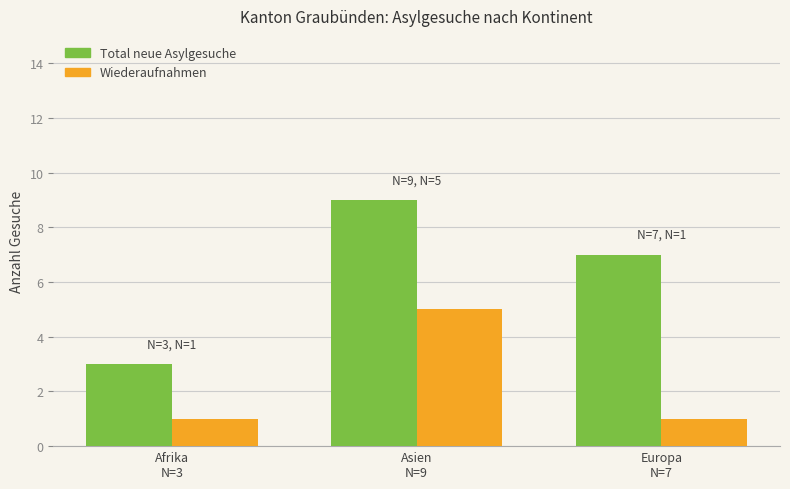

At how many categories does at least one series exceed 4?

2